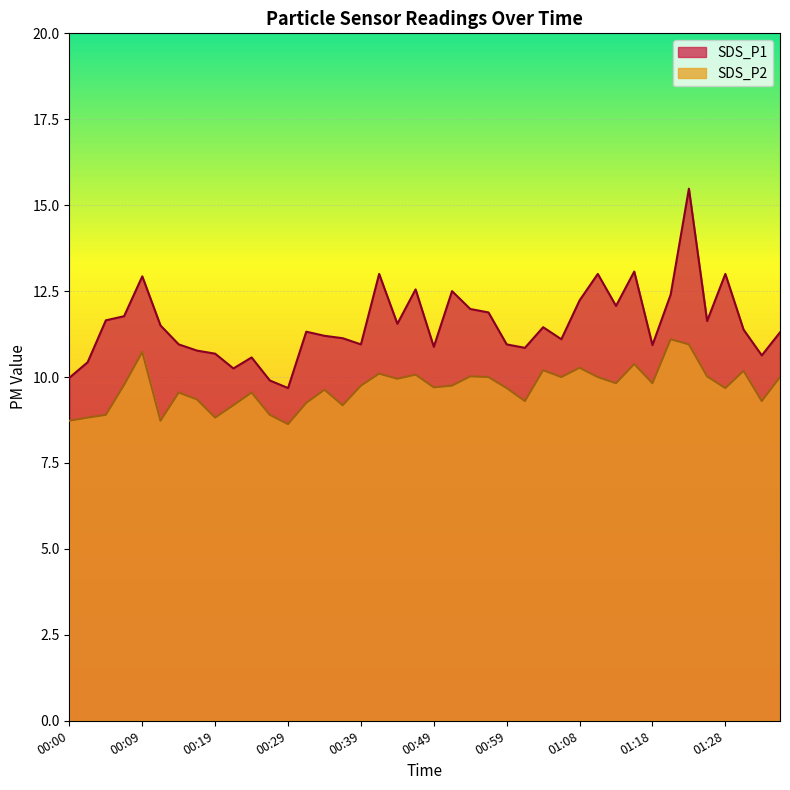

Which has a higher value, 01:08 or 01:11?

01:11